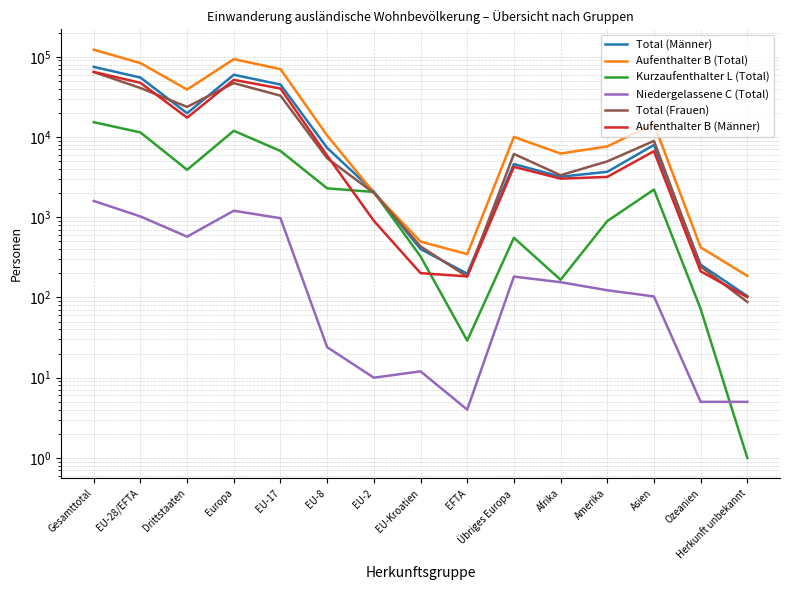

How many interior local valleys does the Total (Frauen) series have?

3